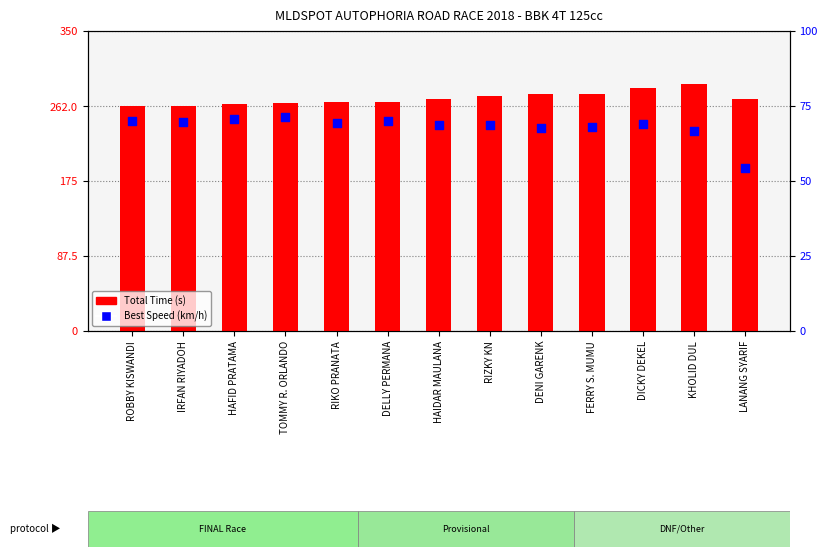

At which category is the sum across all series the highest?

KHOLID DUL